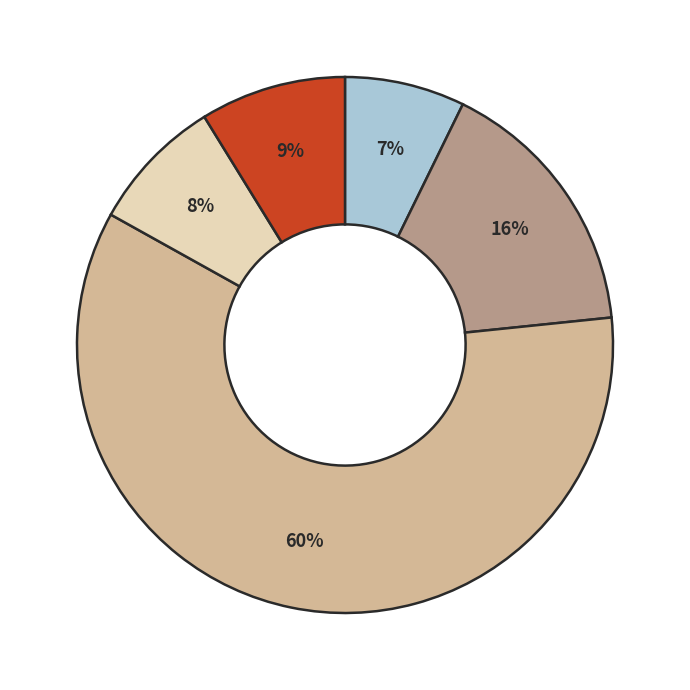

Is there a majority slice in this chart?

Yes